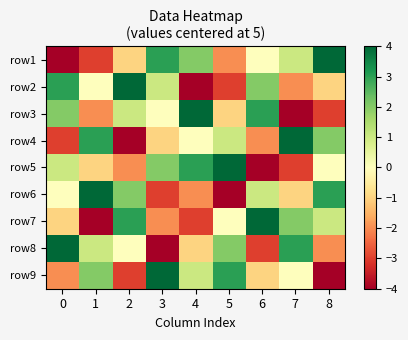

Reading left to right, what are all the values shown in this chart?

row1: 0=-4	1=-3	2=-1	3=3	4=2	5=-2	6=0	7=1	8=4
row2: 0=3	1=0	2=4	3=1	4=-4	5=-3	6=2	7=-2	8=-1
row3: 0=2	1=-2	2=1	3=0	4=4	5=-1	6=3	7=-4	8=-3
row4: 0=-3	1=3	2=-4	3=-1	4=0	5=1	6=-2	7=4	8=2
row5: 0=1	1=-1	2=-2	3=2	4=3	5=4	6=-4	7=-3	8=0
row6: 0=0	1=4	2=2	3=-3	4=-2	5=-4	6=1	7=-1	8=3
row7: 0=-1	1=-4	2=3	3=-2	4=-3	5=0	6=4	7=2	8=1
row8: 0=4	1=1	2=0	3=-4	4=-1	5=2	6=-3	7=3	8=-2
row9: 0=-2	1=2	2=-3	3=4	4=1	5=3	6=-1	7=0	8=-4